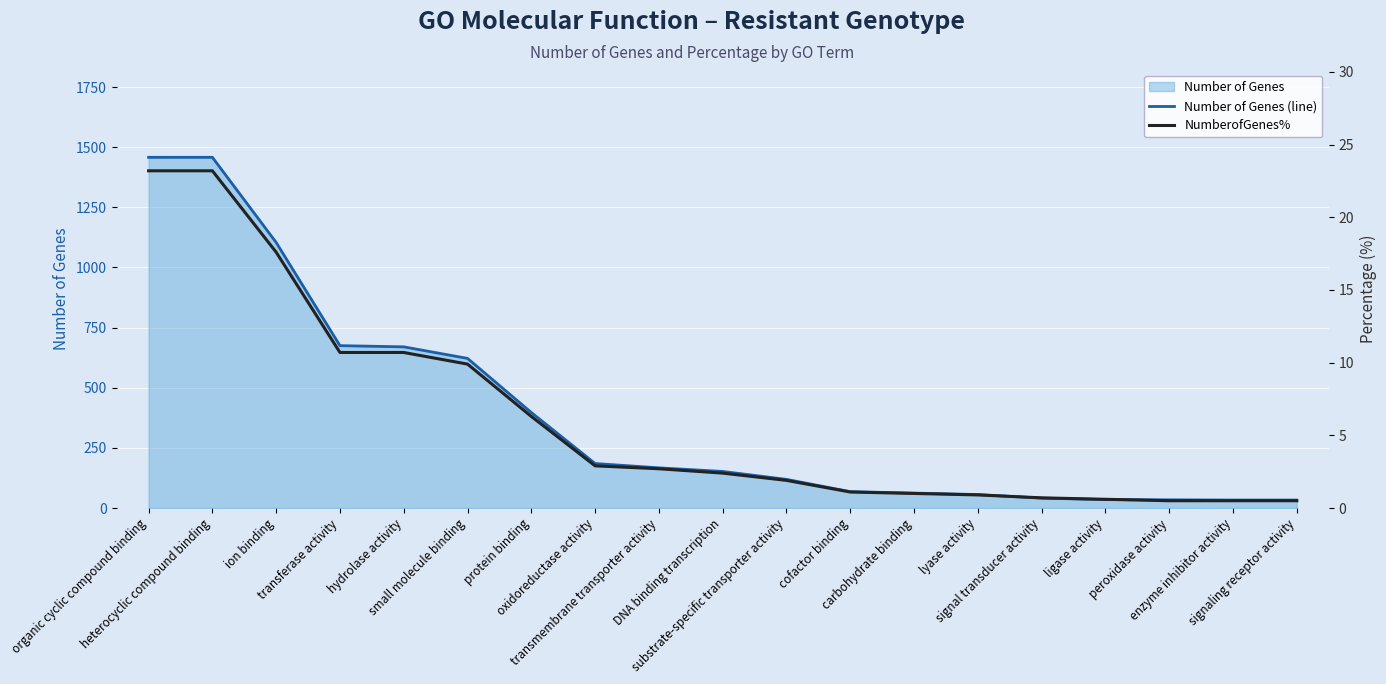

Reading left to right, transcribe all the data shown in this chart.

Number of Genes (line): 1458.0	1458.0	1104.0	675.0	670.0	622.0	397.0	185.0	167.0	152.0	119.0	68.0	62.0	56.0	41.0	35.0	34.0	33.0	33.0
NumberofGenes%: 23.2	23.2	17.6	10.7	10.7	9.9	6.3	2.9	2.7	2.4	1.9	1.1	1.0	0.9	0.7	0.6	0.5	0.5	0.5